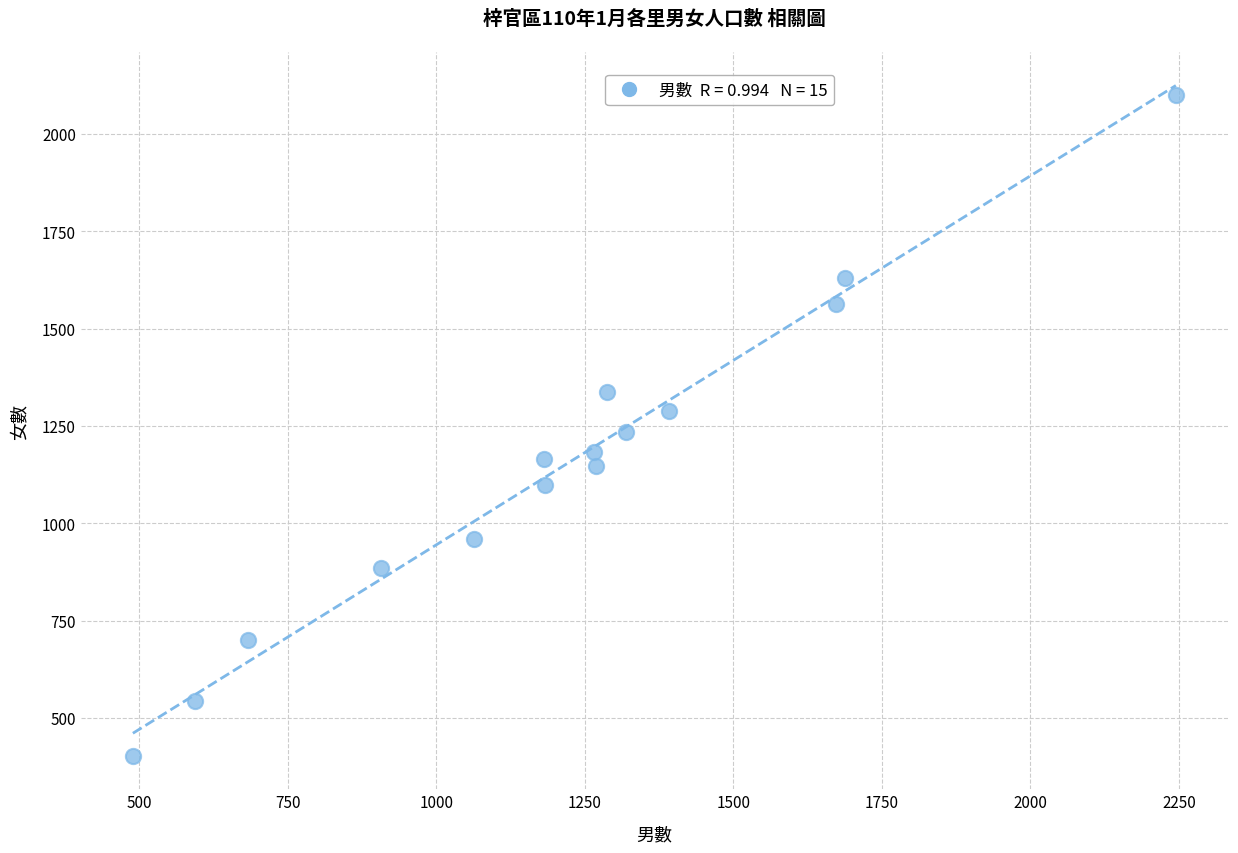

What is the range of X values (max minus min)?

1756